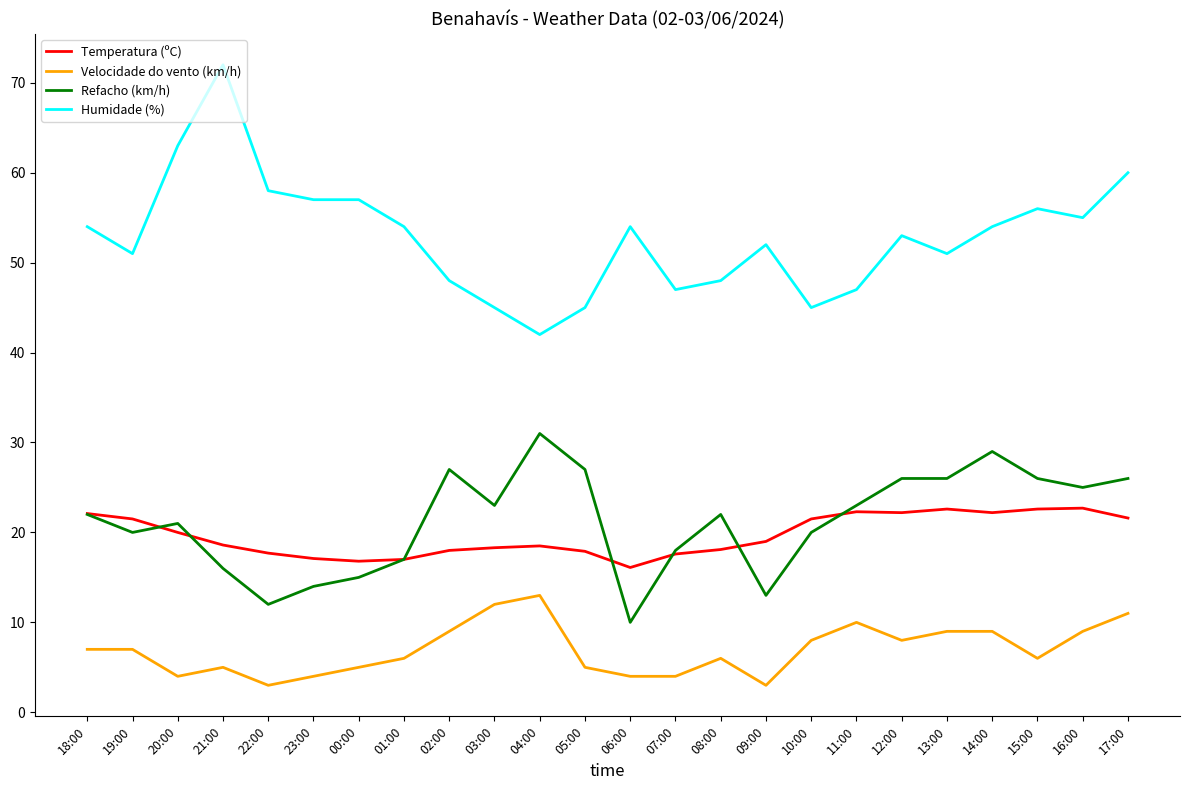

Which series changed the most between 04:00 and 16:00?

Humidade (%)